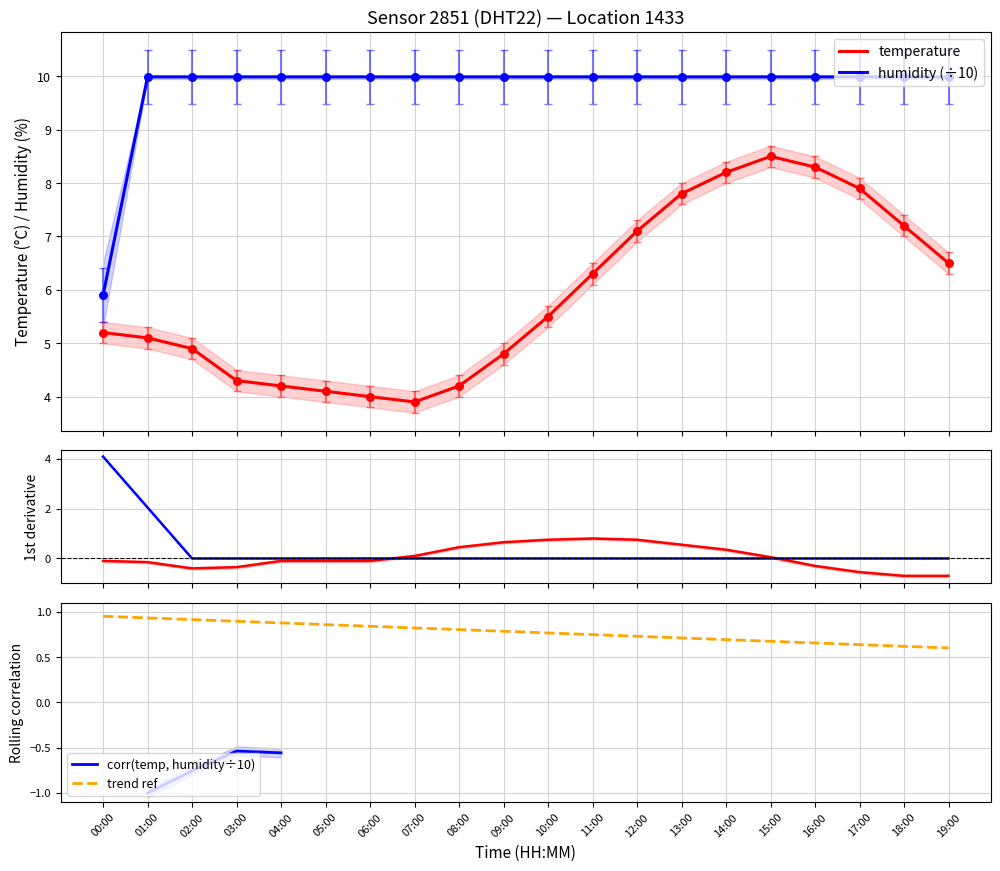

Which series has the largest Y range (max minus min)?

temperature